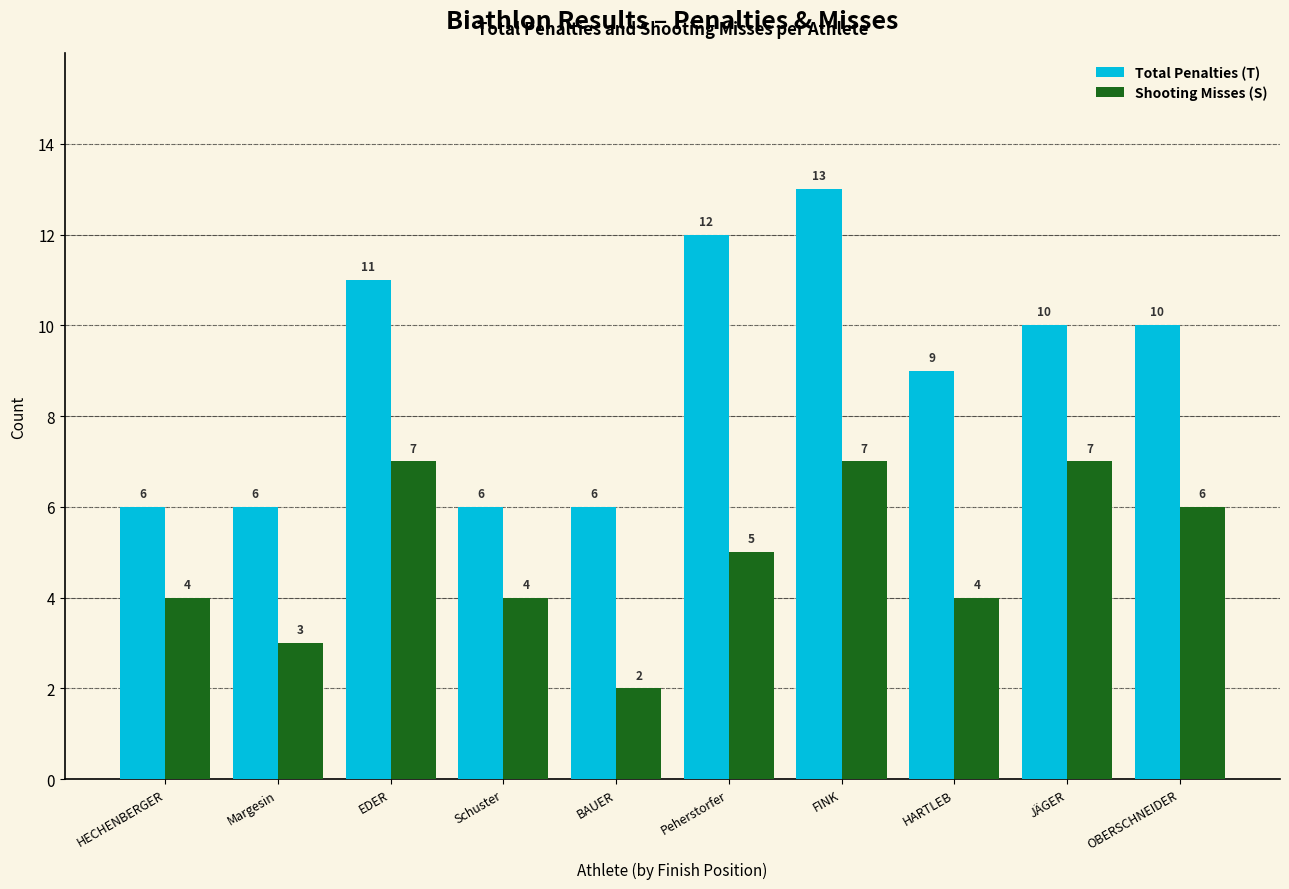

What is the label of the 2nd bar from the left?

Margesin